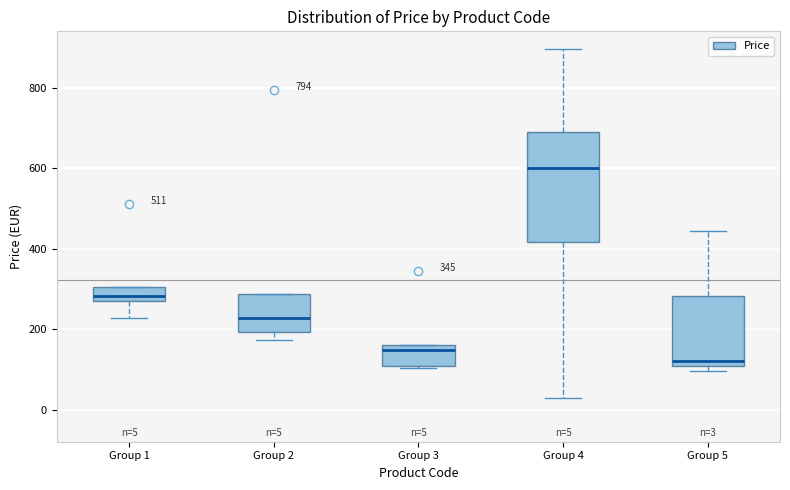

Which box's median line is the lowest?

Group 5